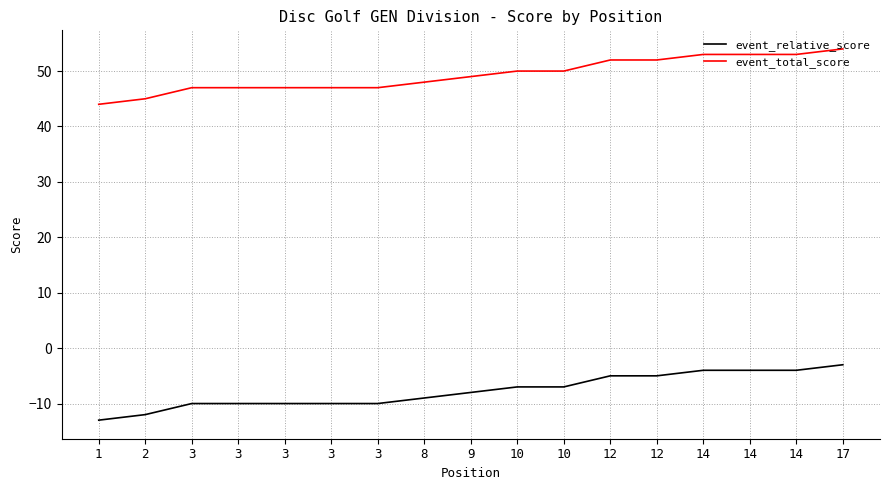

Which series has the largest total across all categories?

event_total_score